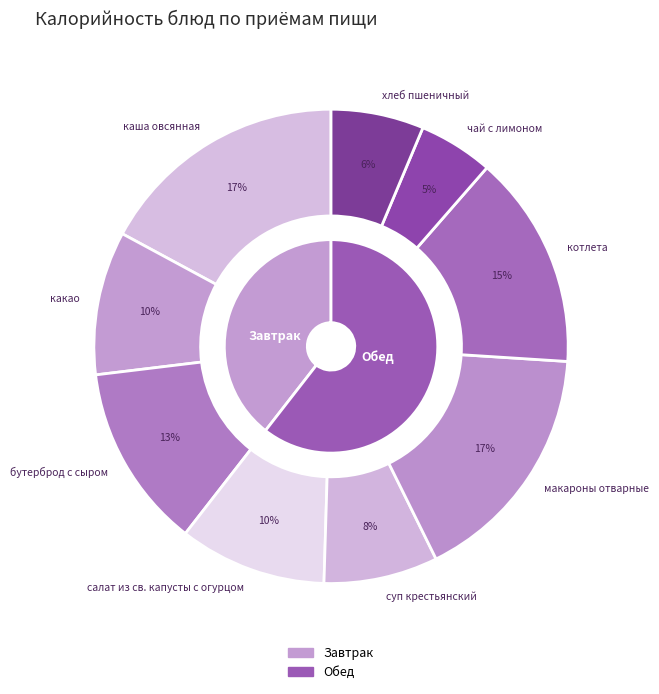

To the nearest percent, what percentage of the pie is чай с лимоном?

5%